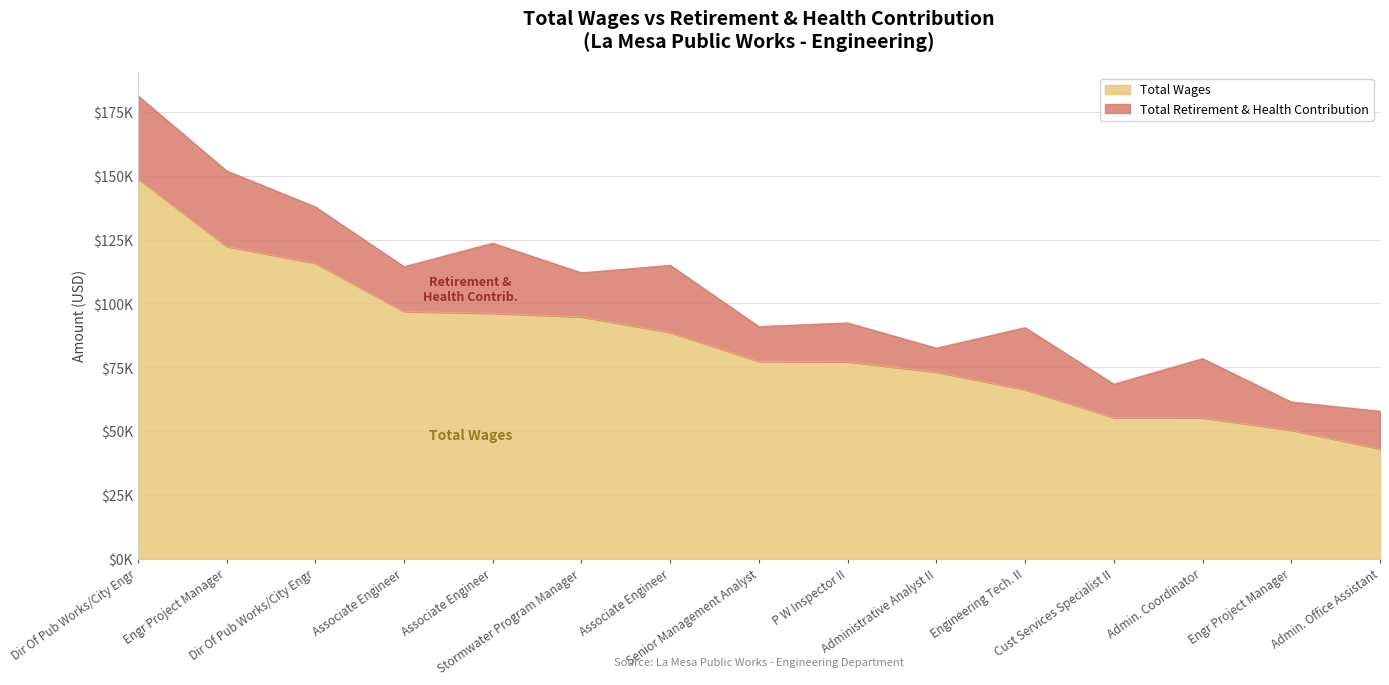

What is the difference between the maximum and minimum values?

105874